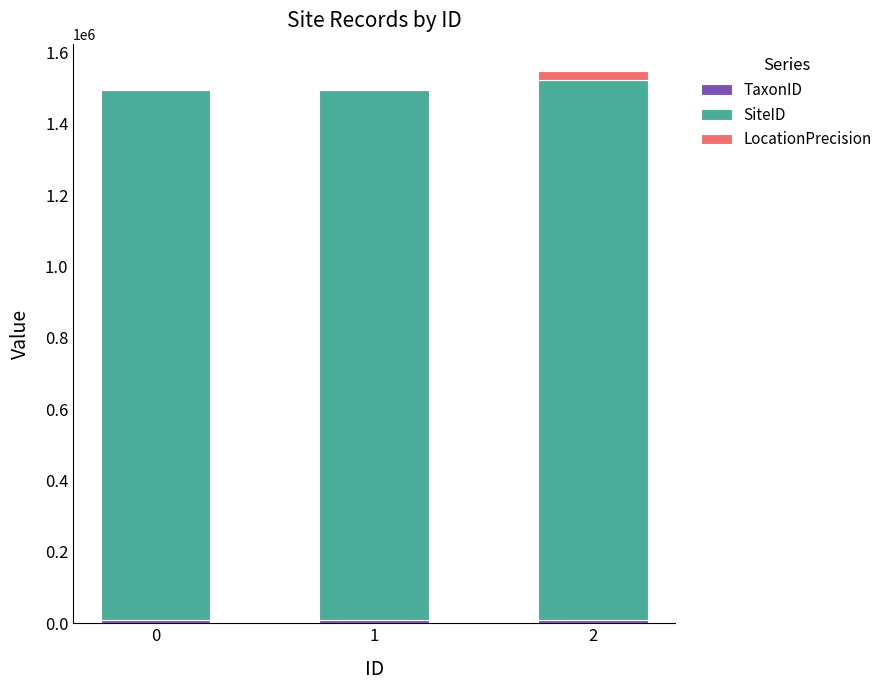

At which category is the sum across all series the highest?

2